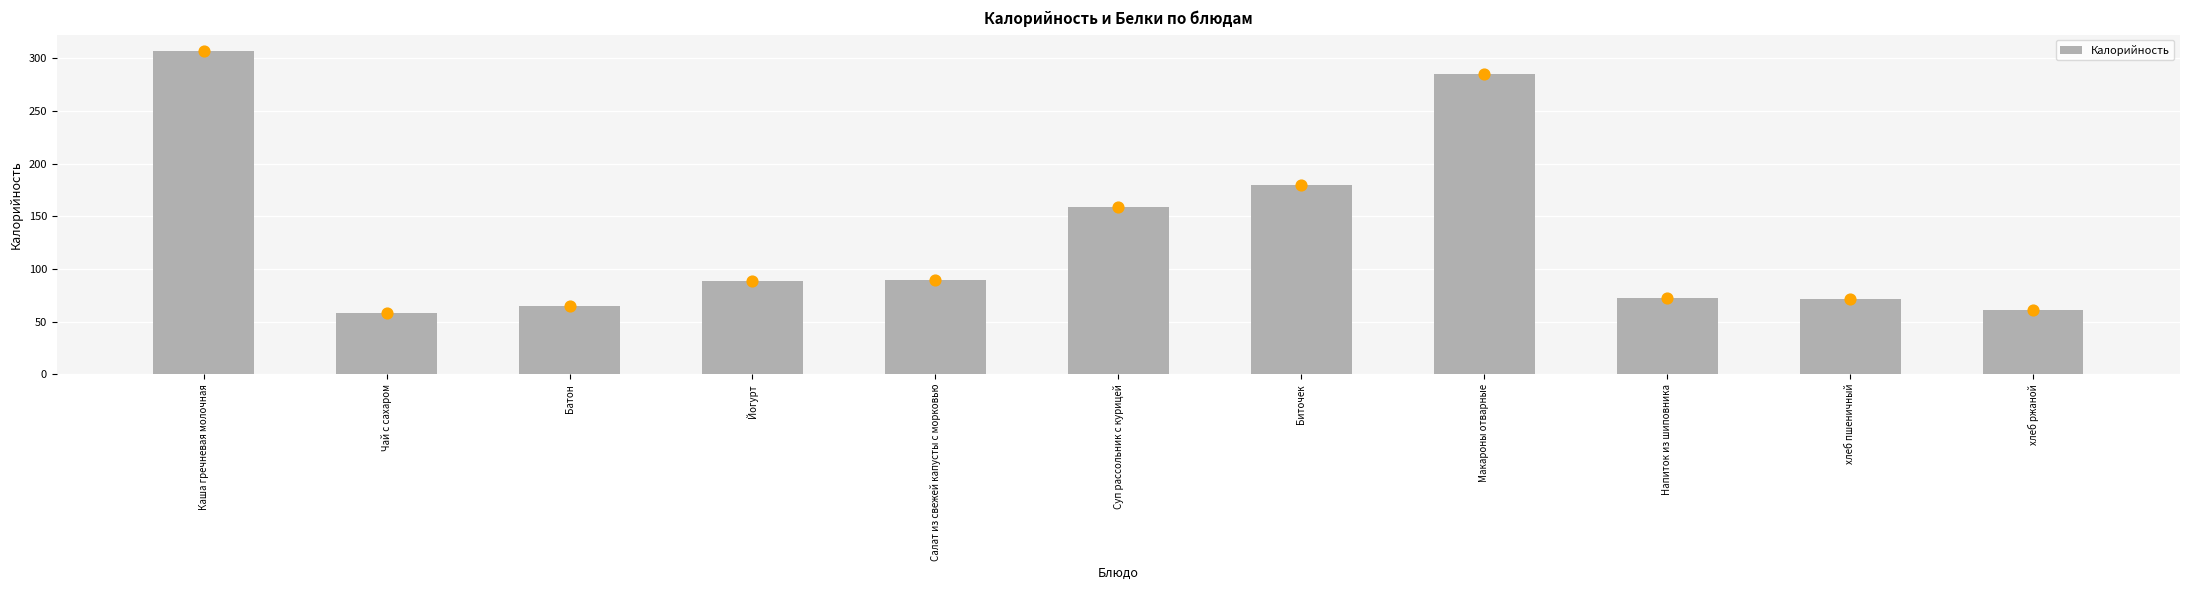

Approximately how many times larger is the value at Салат из свежей капусты с морковью compared to хлеб пшеничный?

1.3